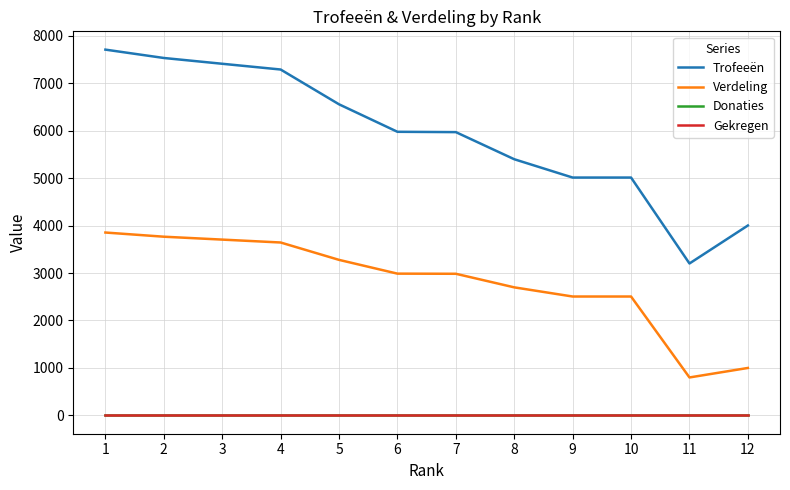

Does the chart have visible grid lines?

Yes